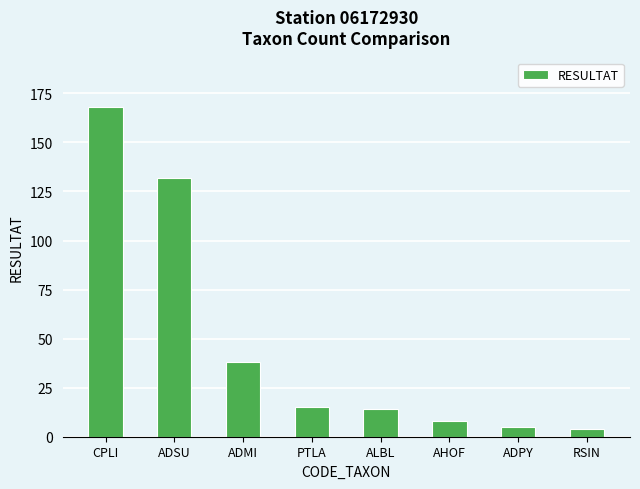

What is the greatest value displayed?

168